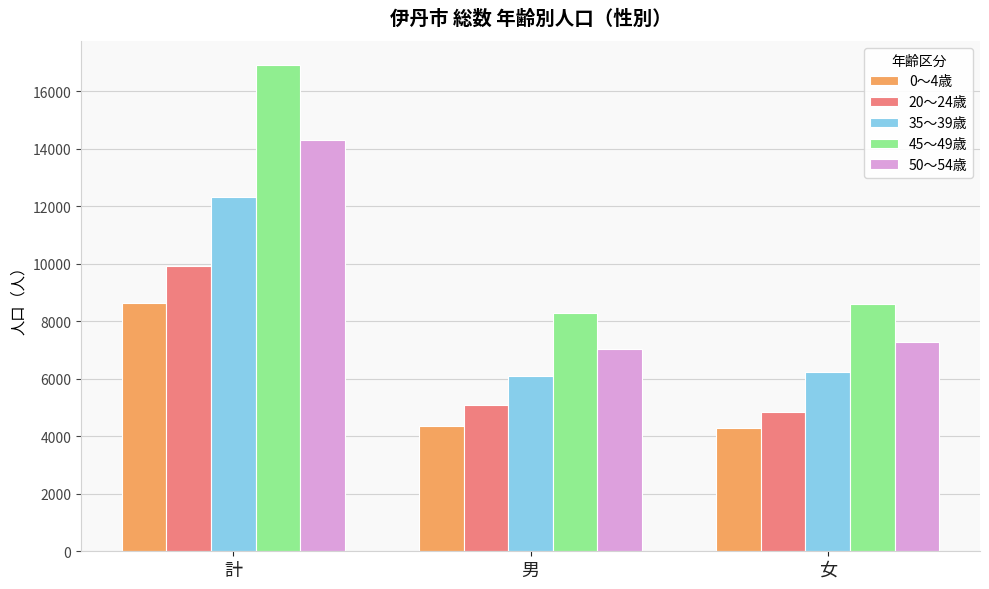

Is the value of 35〜39歳 at 男 greater than the value of 20〜24歳 at 計?

No